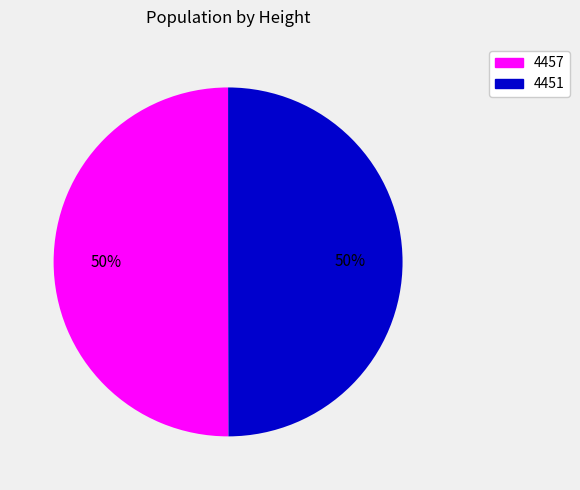

To the nearest percent, what percentage of the pie is 4457?

50%